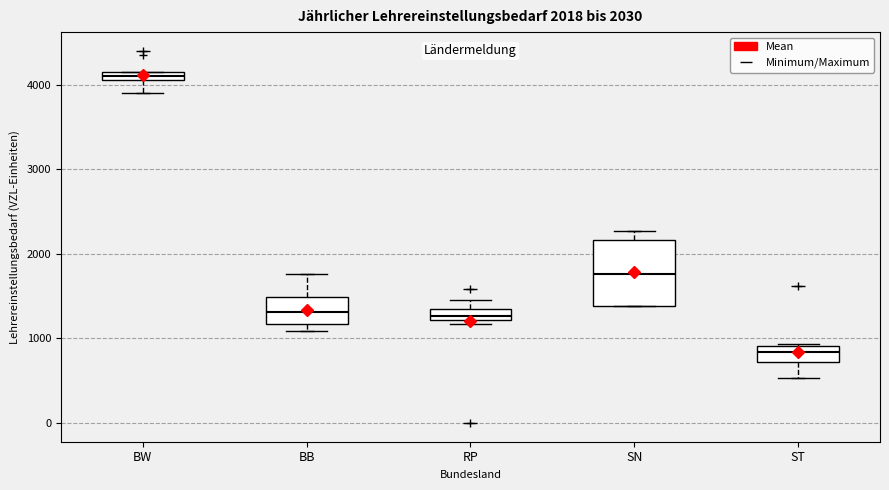

Comparing the boxes themselves (not the whiskers), which one is the tallest?

SN